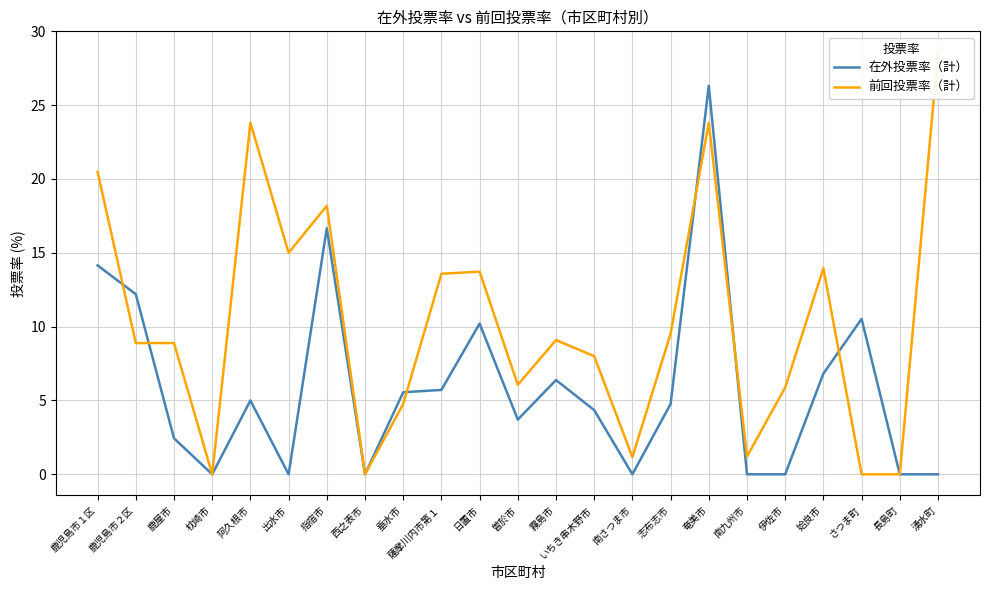

At which category does the chart reach its peak across all series?

湧水町